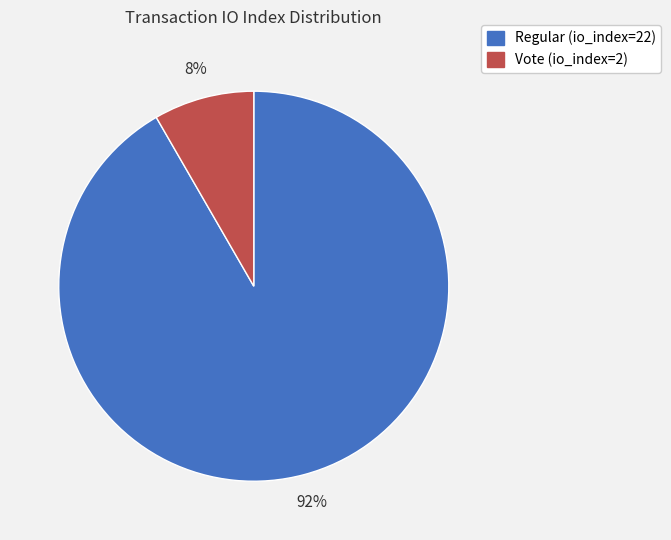

Rank the categories by value from lowest to highest.

Vote (io_index=2), Regular (io_index=22)